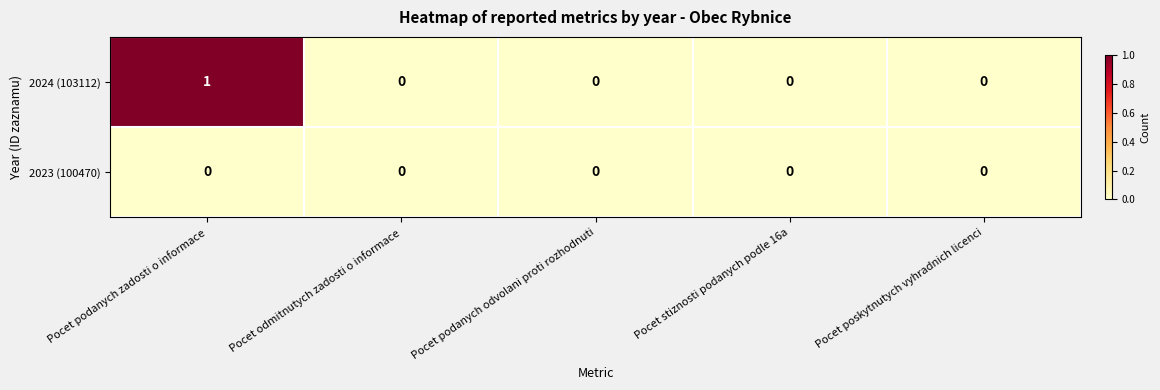

Reading left to right, what are all the values shown in this chart?

2024 (103112): Pocet podanych zadosti o informace=1	Pocet odmitnutych zadosti o informace=0	Pocet podanych odvolani proti rozhodnuti=0	Pocet stiznosti podanych podle 16a=0	Pocet poskytnutych vyhradnich licenci=0
2023 (100470): Pocet podanych zadosti o informace=0	Pocet odmitnutych zadosti o informace=0	Pocet podanych odvolani proti rozhodnuti=0	Pocet stiznosti podanych podle 16a=0	Pocet poskytnutych vyhradnich licenci=0